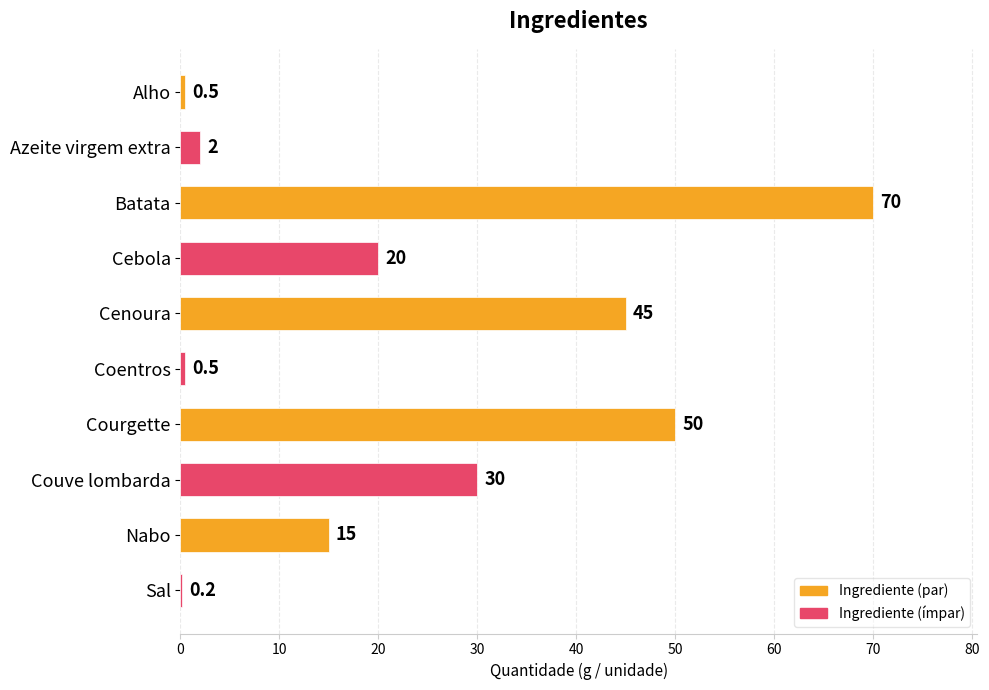

At which label is the value closest to 35?

Couve lombarda